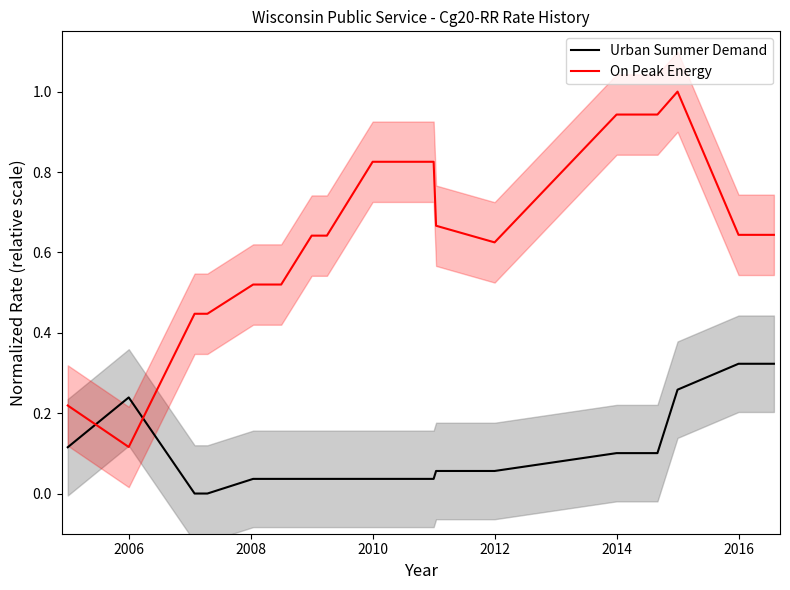

Which series has the largest total across all categories?

On Peak Energy